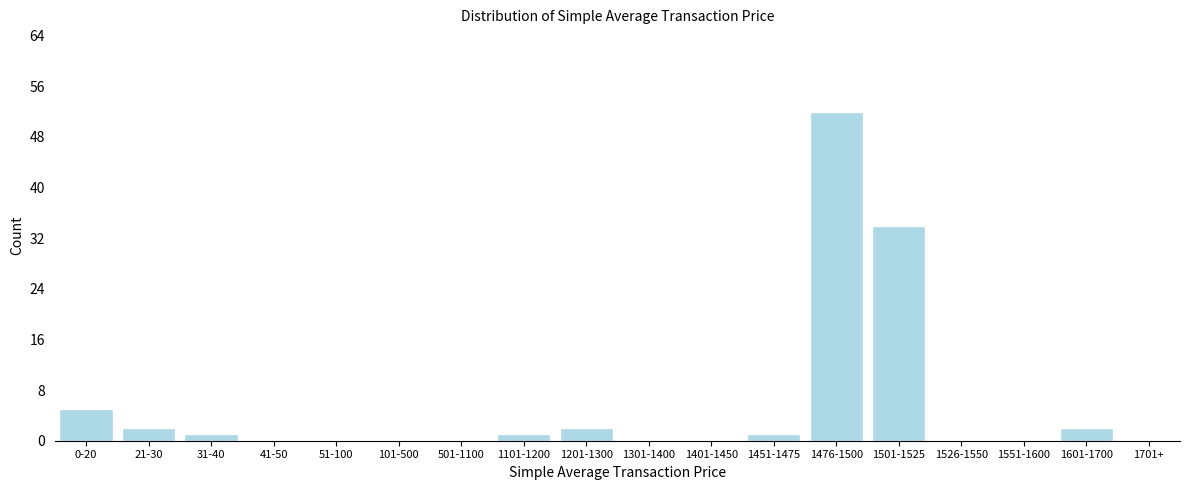

Reading left to right, list all the values displayed in this chart.

0-20=5	21-30=2	31-40=1	41-50=0	51-100=0	101-500=0	501-1100=0	1101-1200=1	1201-1300=2	1301-1400=0	1401-1450=0	1451-1475=1	1476-1500=52	1501-1525=34	1526-1550=0	1551-1600=0	1601-1700=2	1701+=0